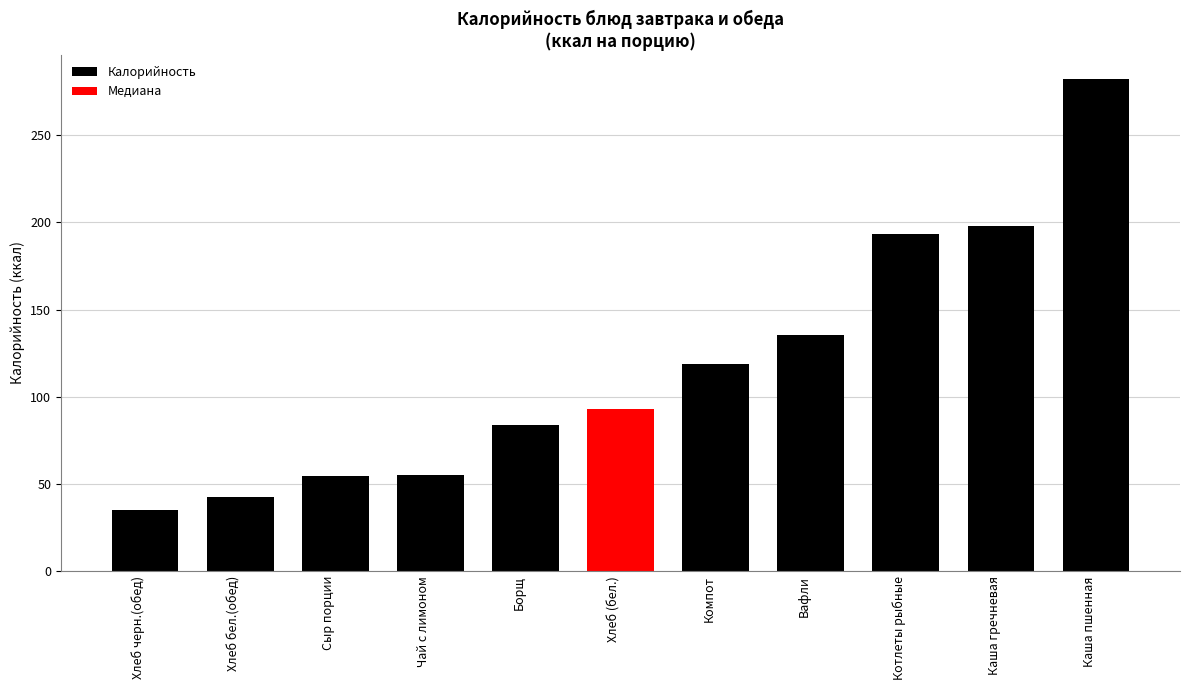

What is the approximate value at Сыр порции?

54.6